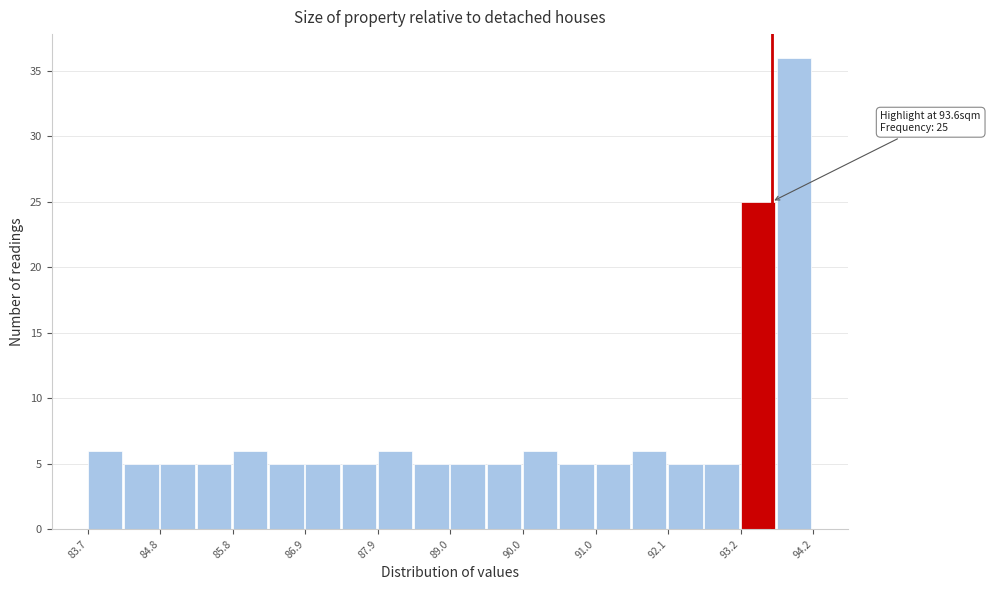

Read against the x-axis, roughly where is the centre of the tallest bar?

94.0